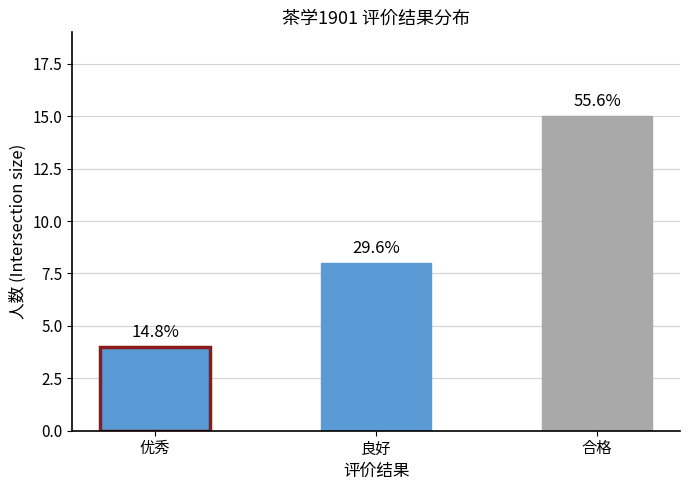

What is the difference between the second highest and minimum values?

4